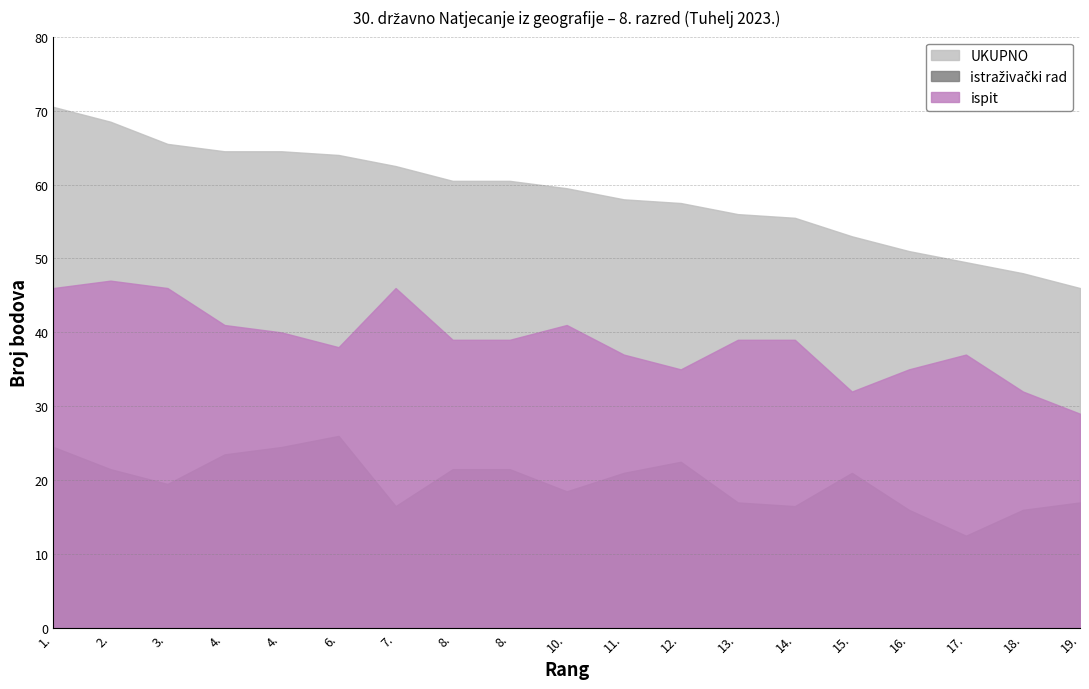

Does the chart have visible grid lines?

Yes